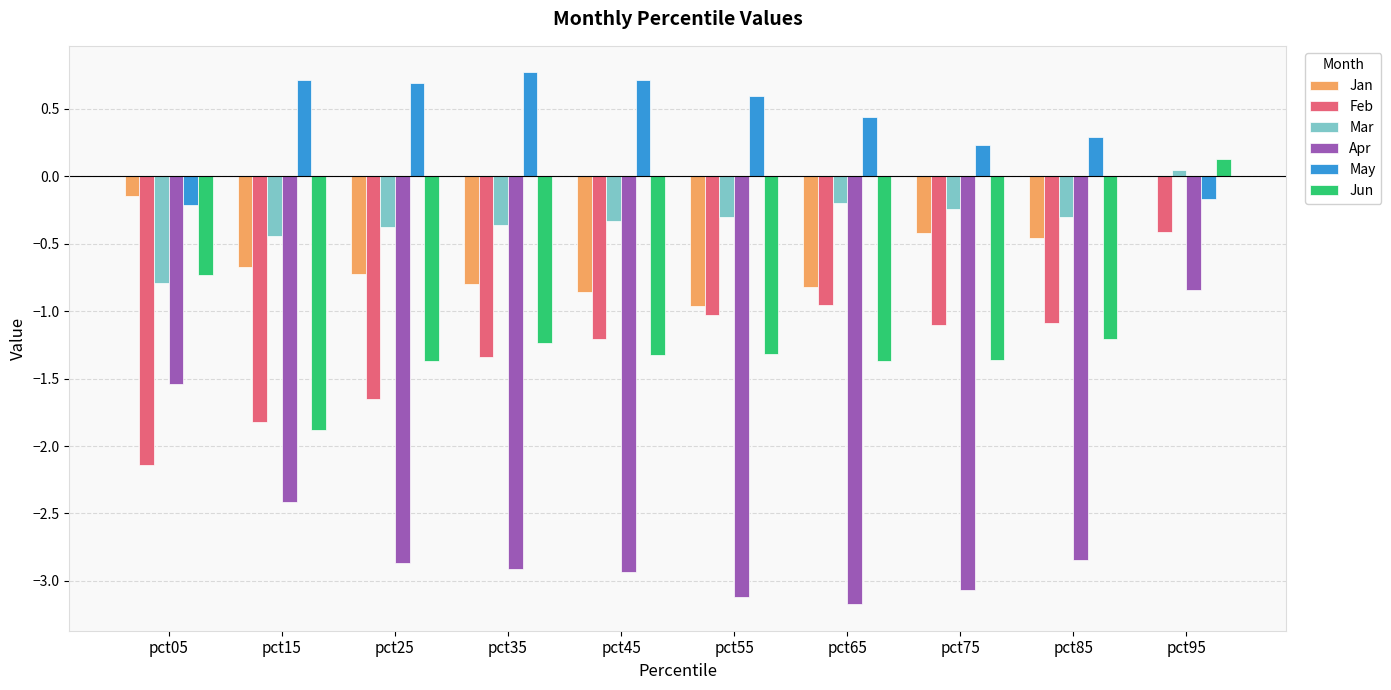

Is it true that Jan equals -0.9 at pct45?

True